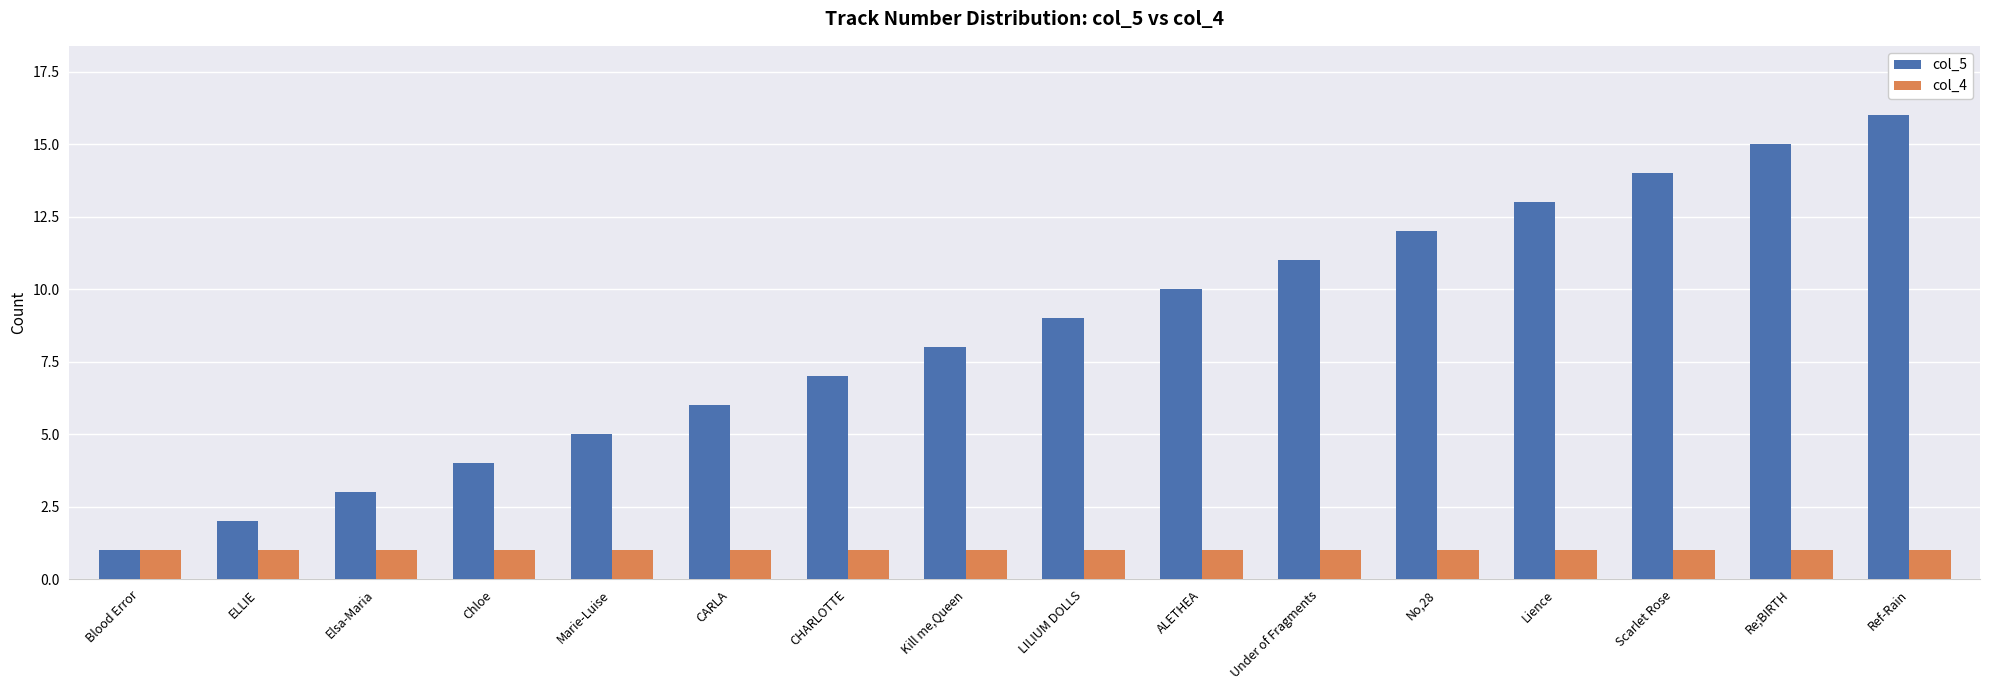

How many distinct data groups are displayed?

2